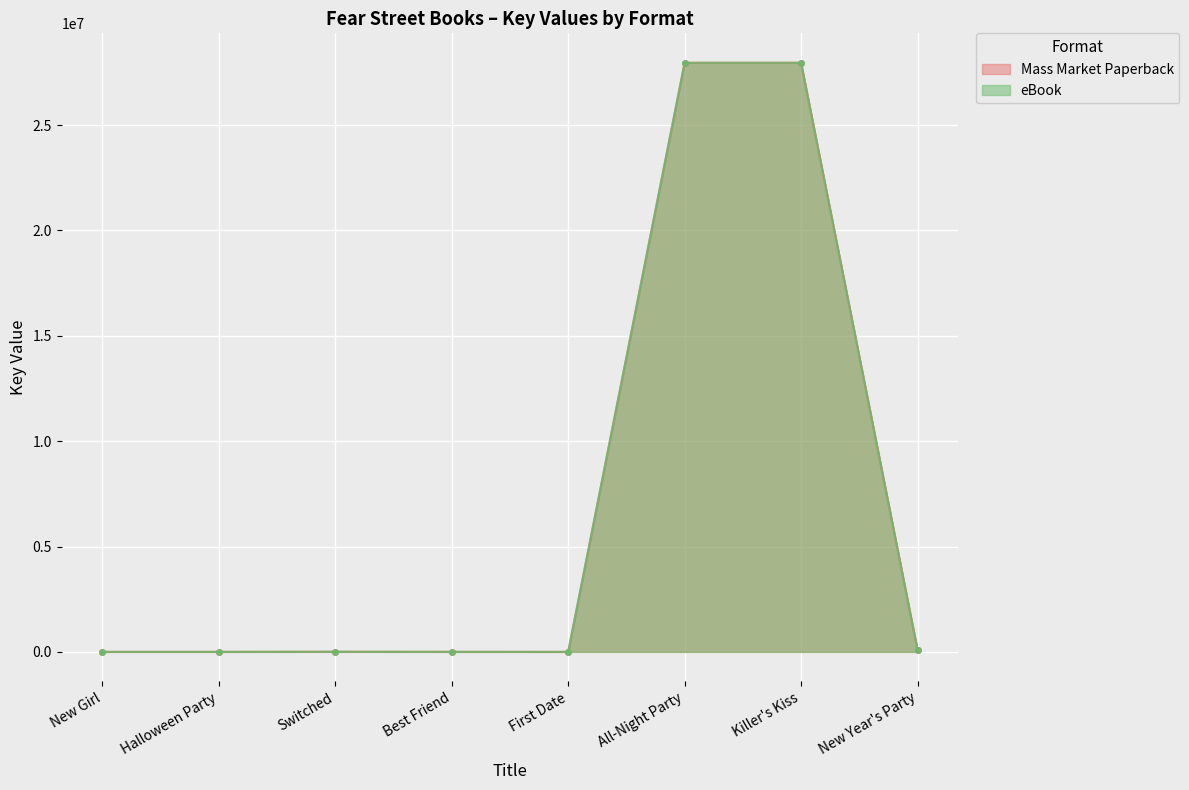

What is the difference between the Mass Market Paperback values at Switched and New Year's Party?

89771